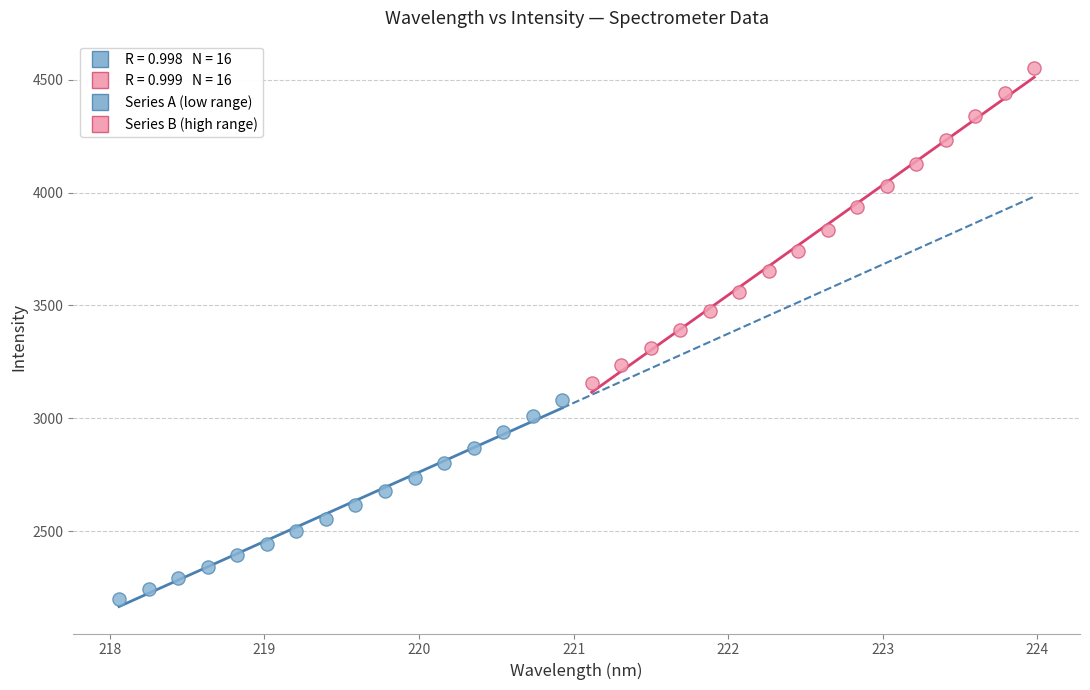

Which series reaches the minimum Y coordinate?

Series A (low range)